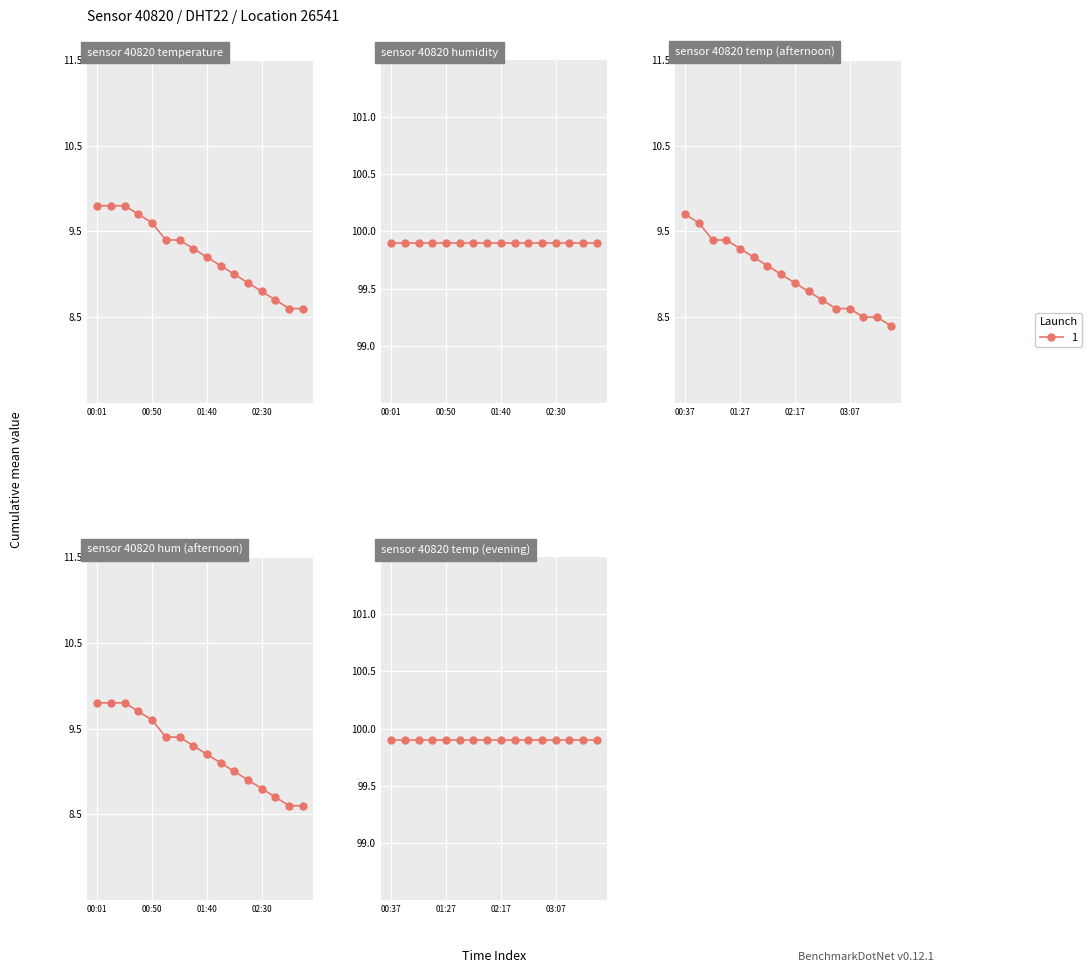

Where does the temperature series first go above 9?

00:01